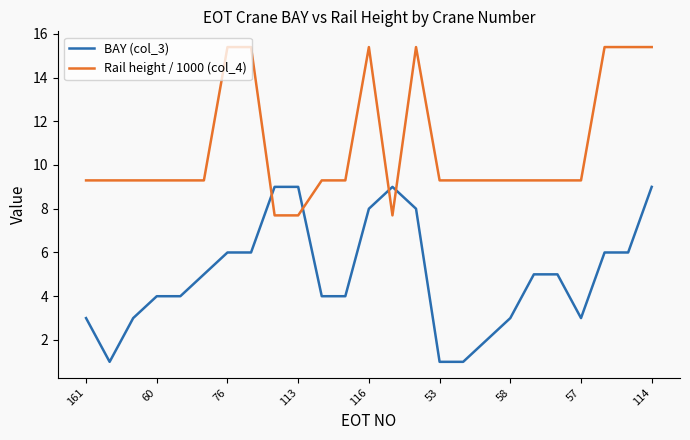

What is the highest value of the BAY (col_3) series?

9.0